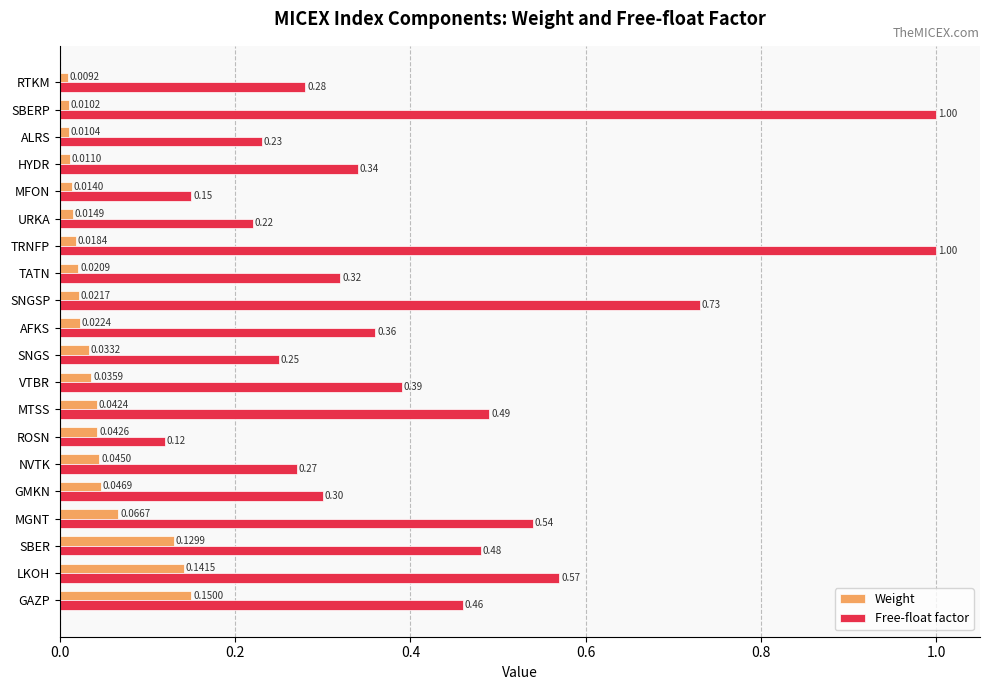

What is the difference between the maximum and minimum values in the Free-float factor series?

0.9